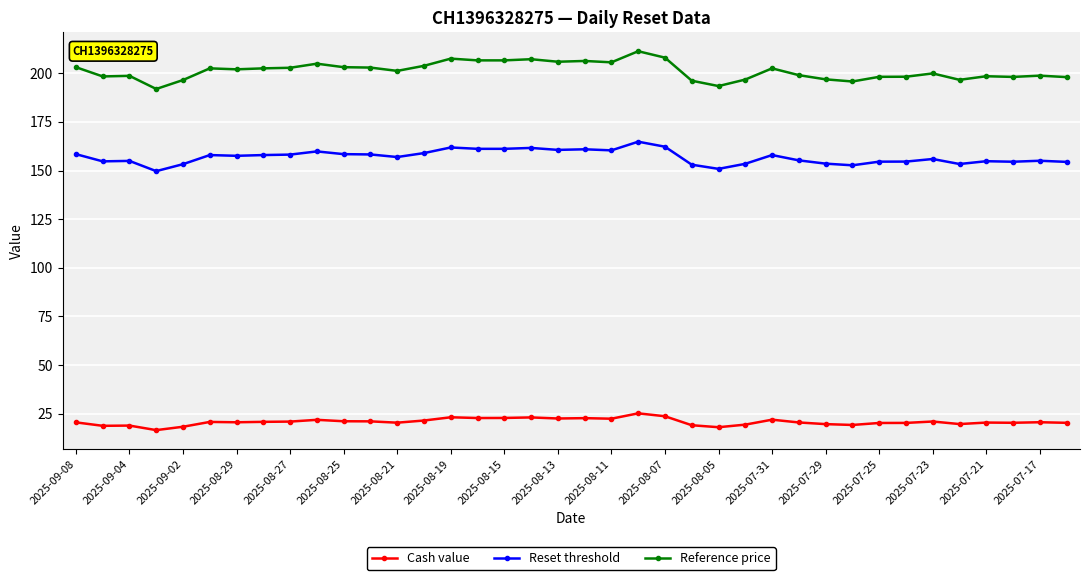

What is the difference between the second highest and minimum values in the Reference price series?

16.1